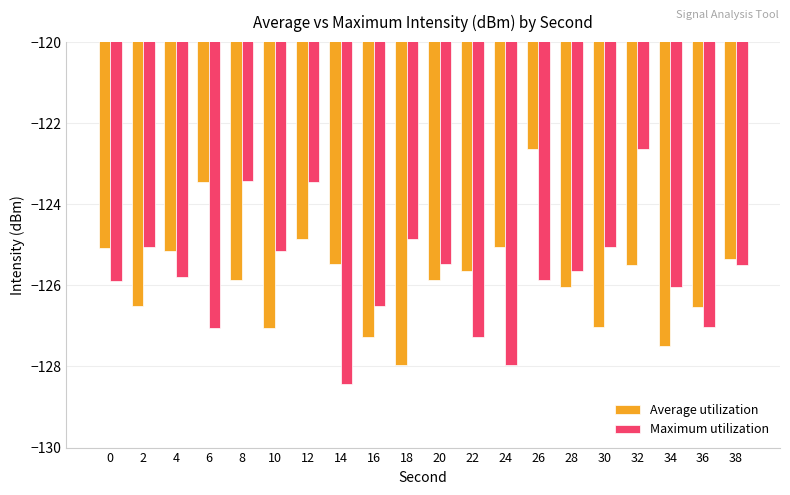

The value of Average utilization at 28 is -126.0. True or false?

True